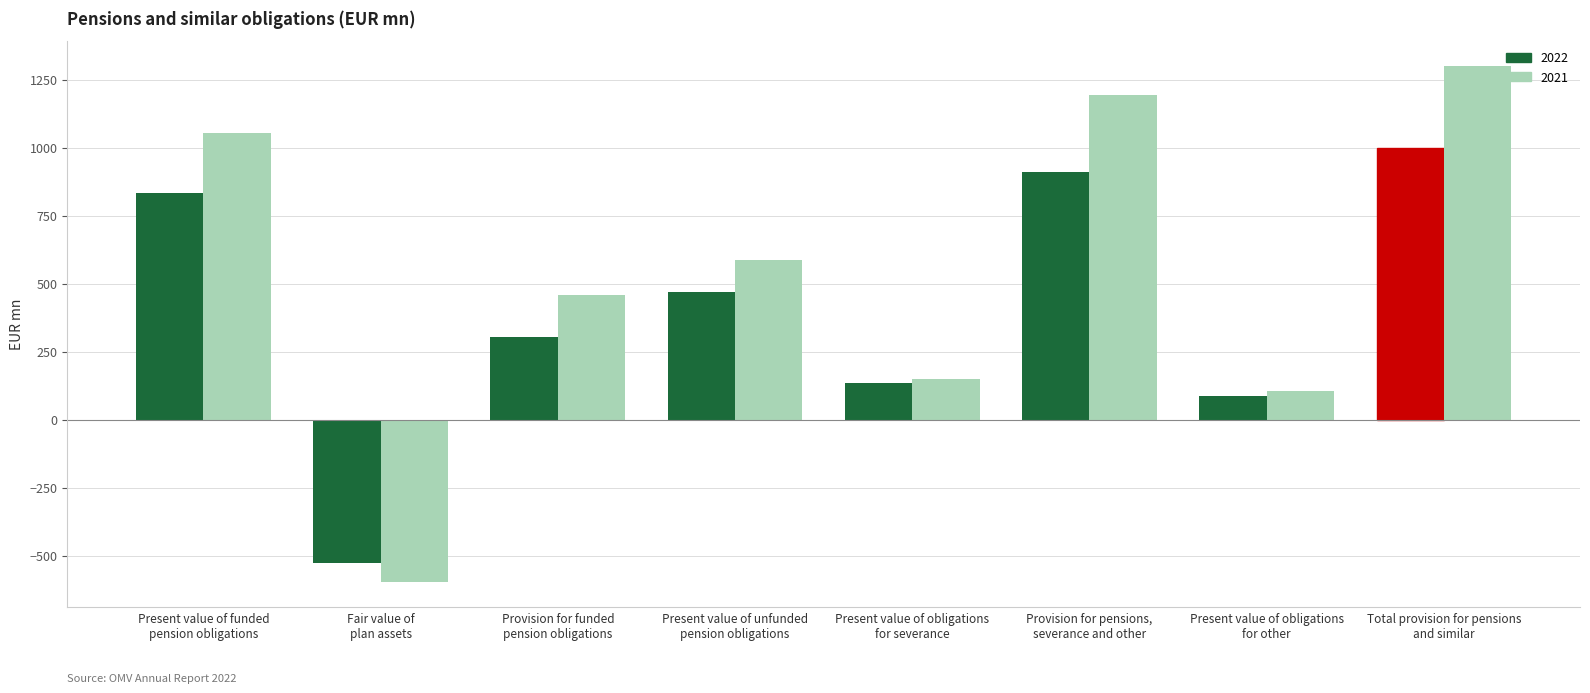

At which category is the sum across all series the highest?

Total provision for pensions
and similar